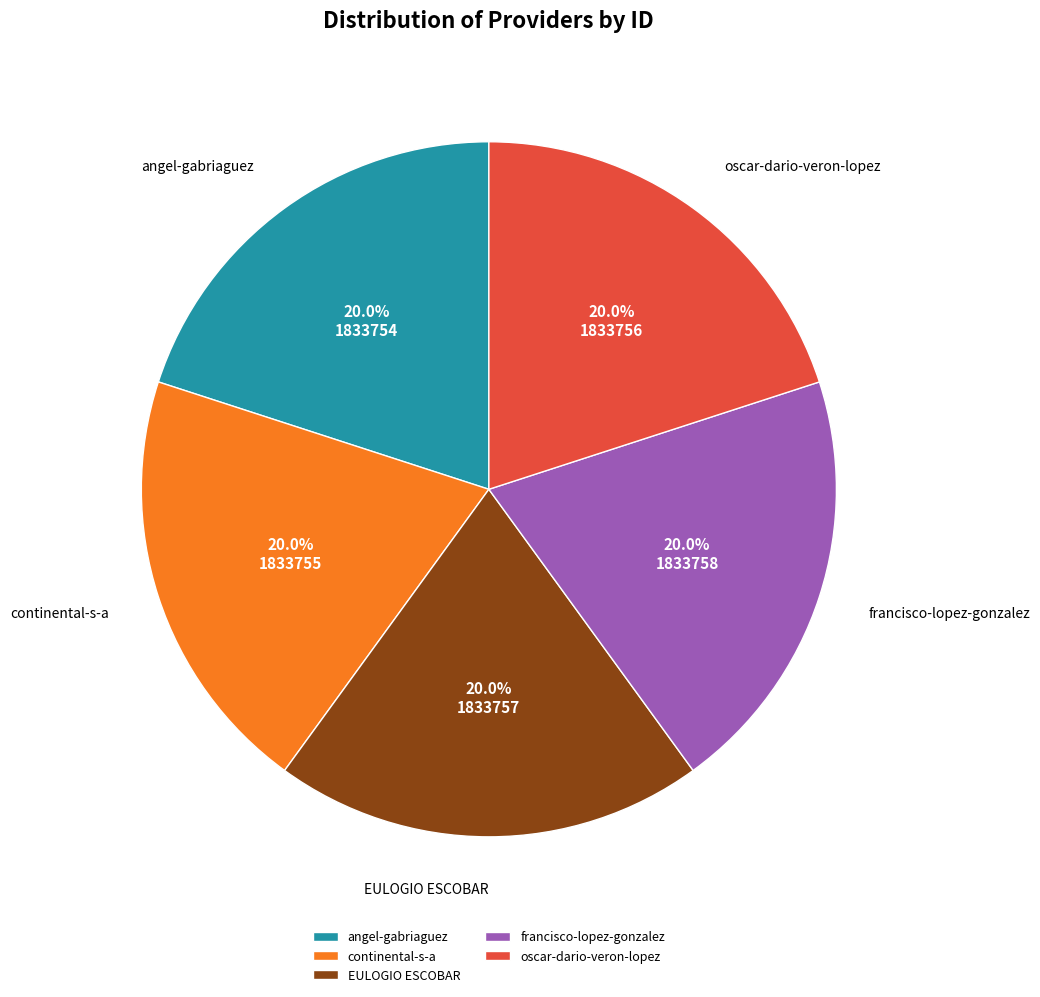

To the nearest percent, what is the combined percentage of angel-gabriaguez and oscar-dario-veron-lopez?

40%